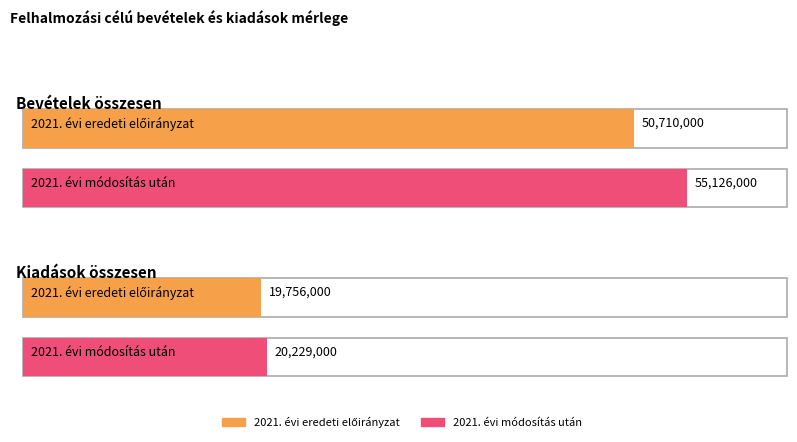

Does the chart contain any negative values?

No